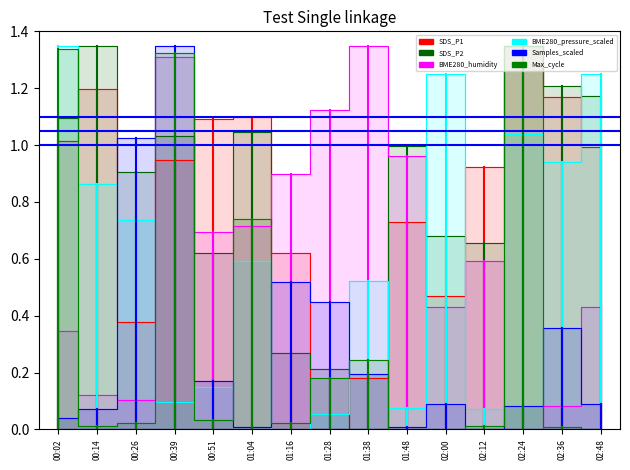

At which label is SDS_P2 closest to 0?

00:02